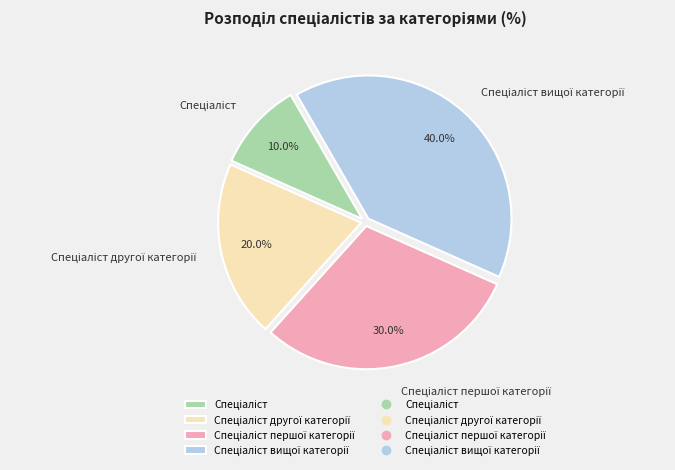

Does any single category account for the majority?

No